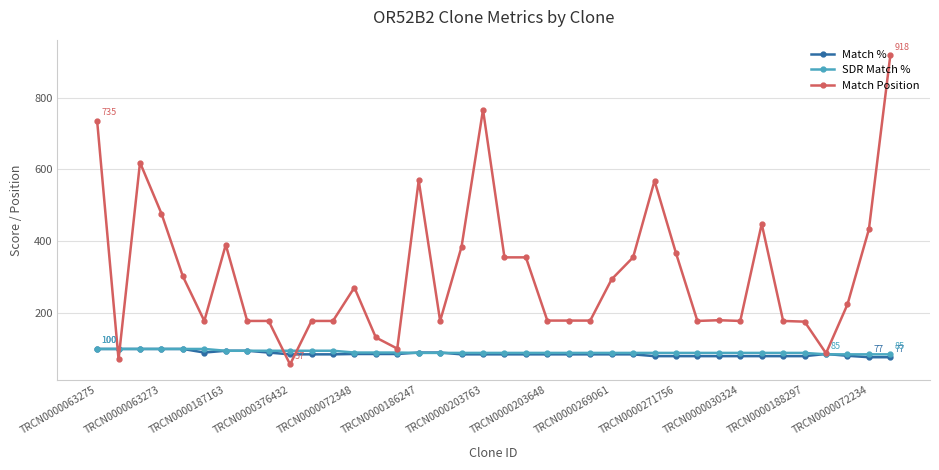

What is the highest value of the Match % series?

100